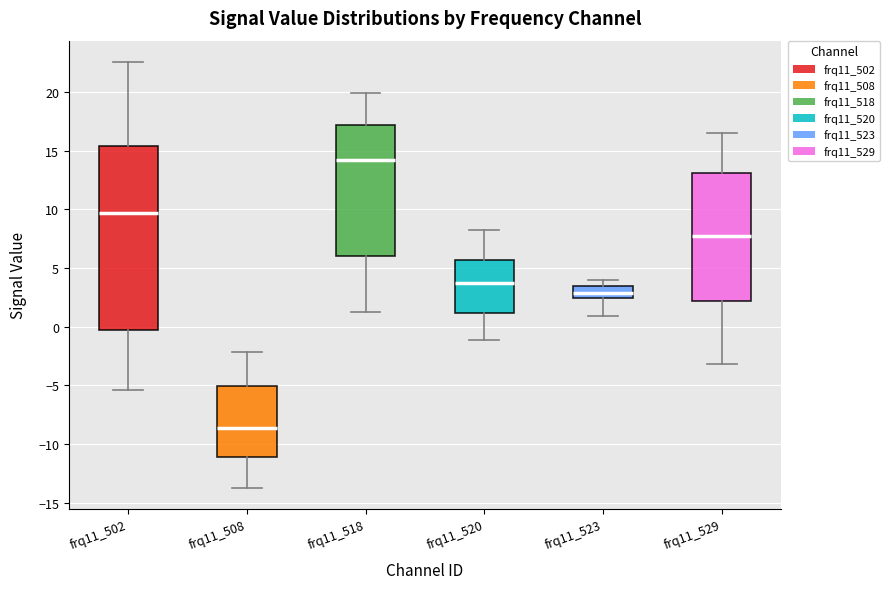

Comparing the boxes themselves (not the whiskers), which one is the tallest?

frq11_502